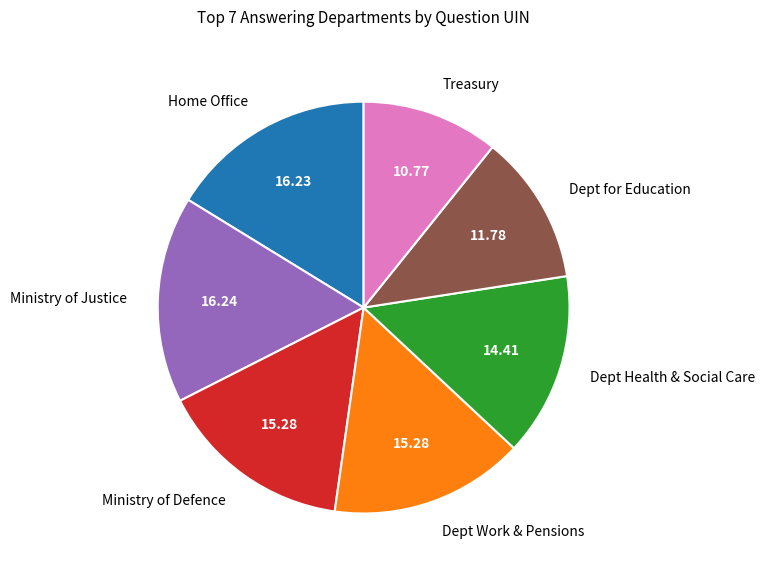

Does Ministry of Justice account for over 50% of the chart?

No